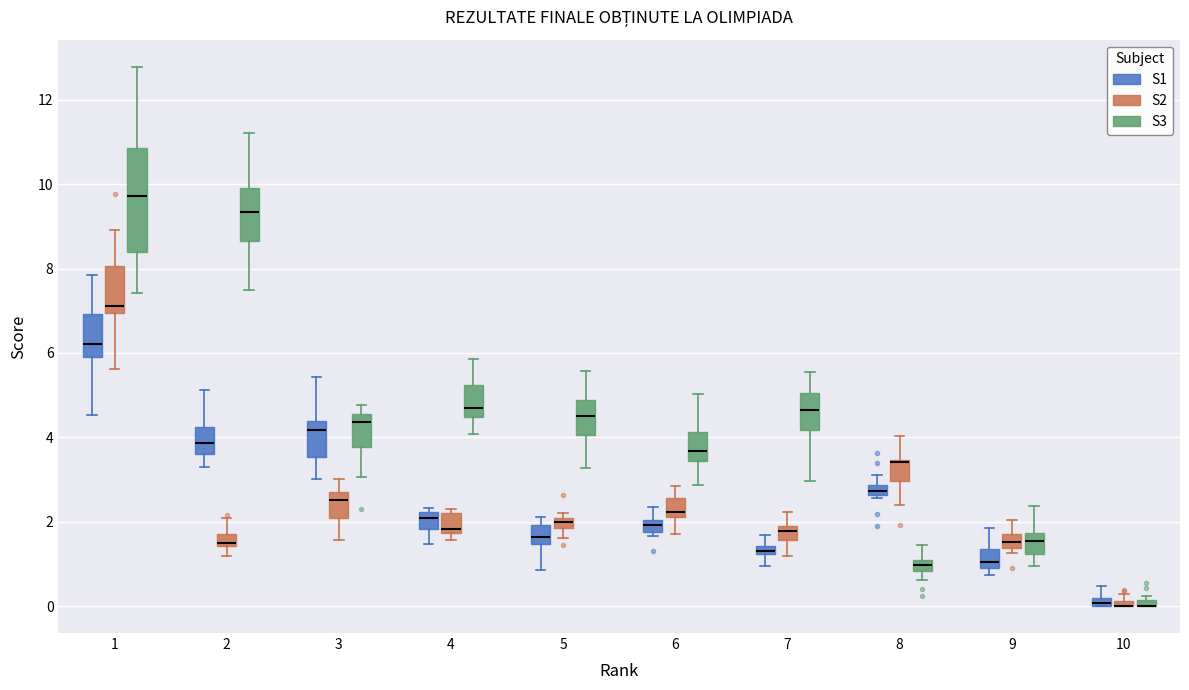

Which box is the tallest, from its lower edge to its upper edge?

1 (S3)